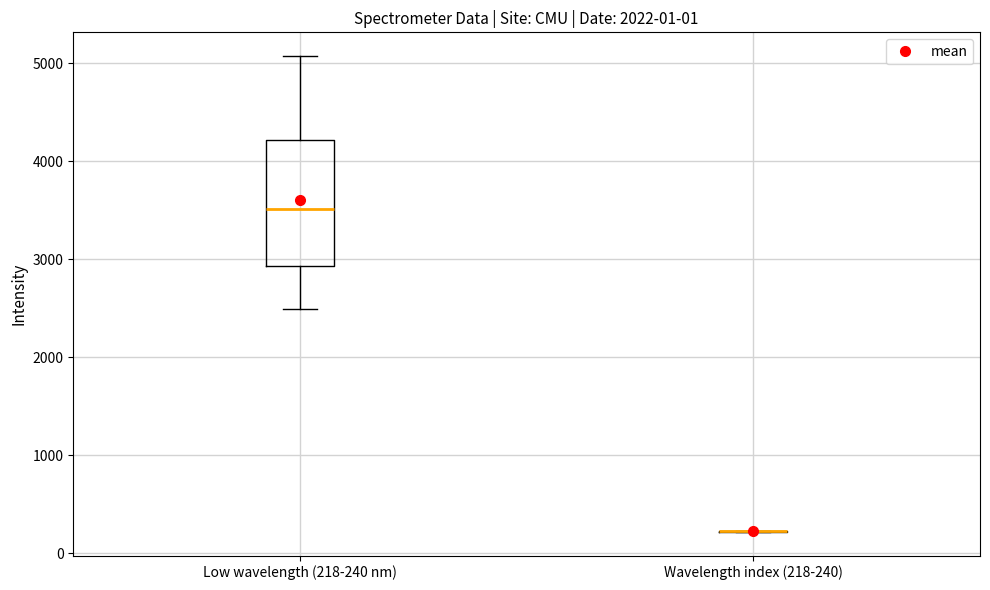

Reading left to right, read every box against the y-axis: the position of its median line, the range the box covers, and the ends of its whiskers. The values are not printed on the chart, so give them approximately, as read against the axis.

Low wavelength (218-240 nm): median 3500, box 2900 to 4200, whiskers 2500 to 5100
Wavelength index (218-240): box collapsed to a line at 200, whiskers 200 to 200